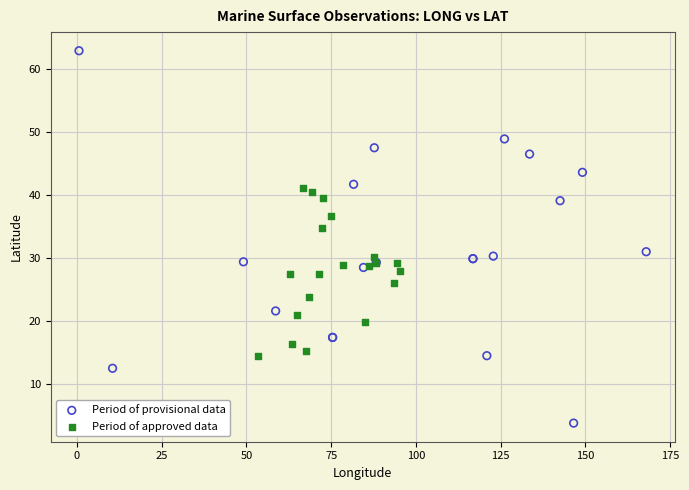

Which series contains the highest Y value?

Period of provisional data